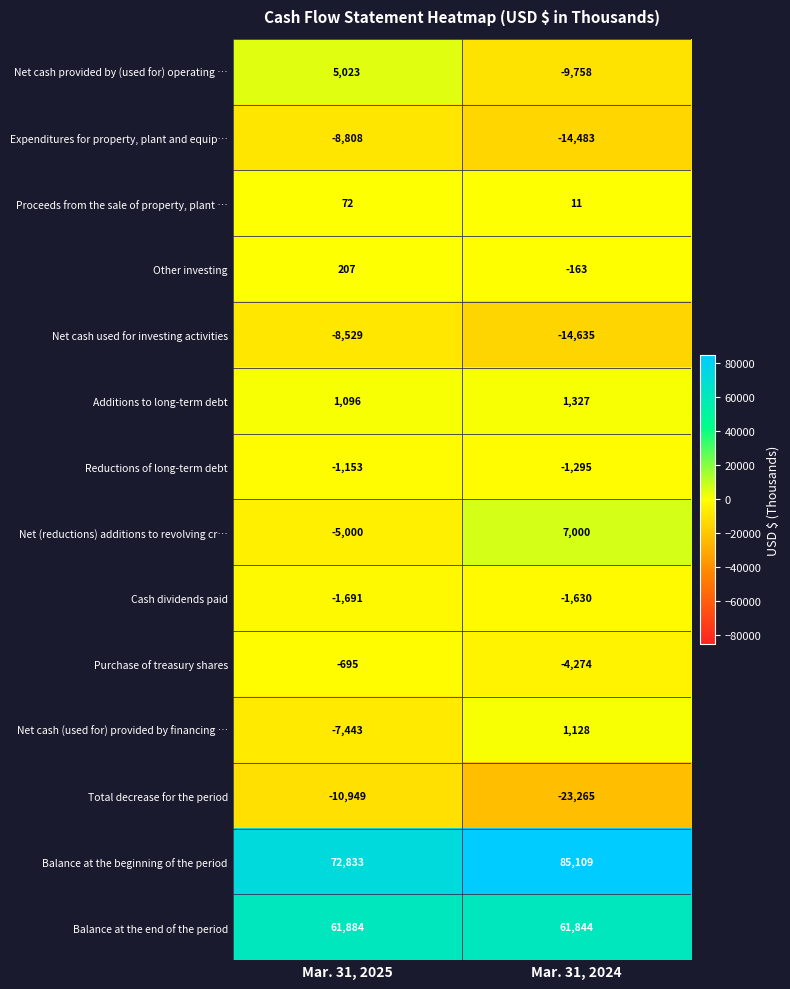

What is the sum of the Proceeds from the sale of property, plant … values at Mar. 31, 2025 and Mar. 31, 2024?

83